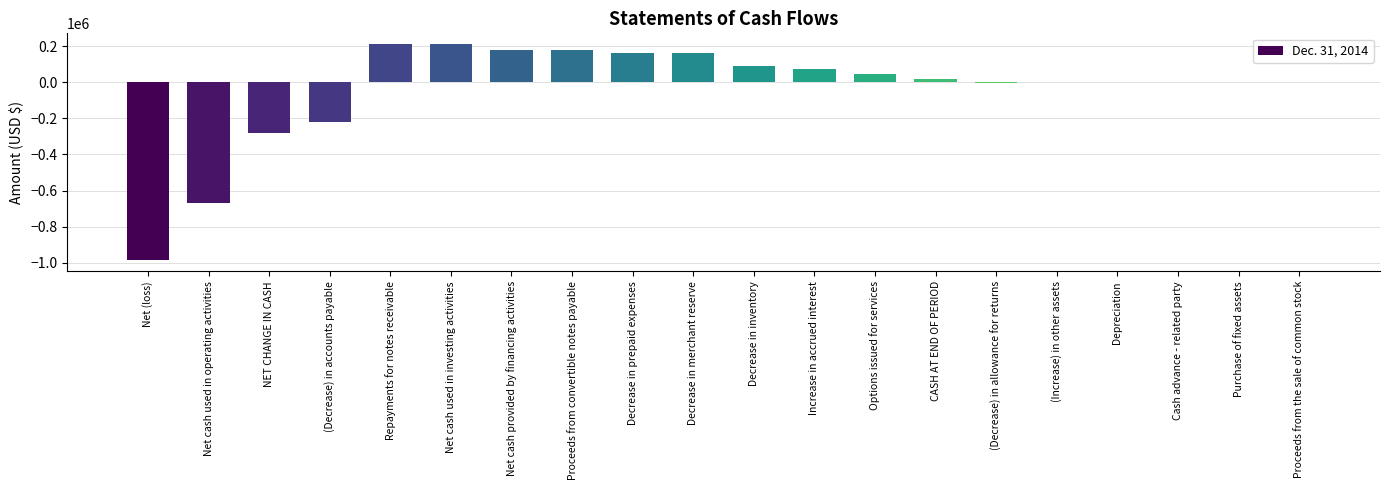

At which label is the value closest to -388173?

NET CHANGE IN CASH